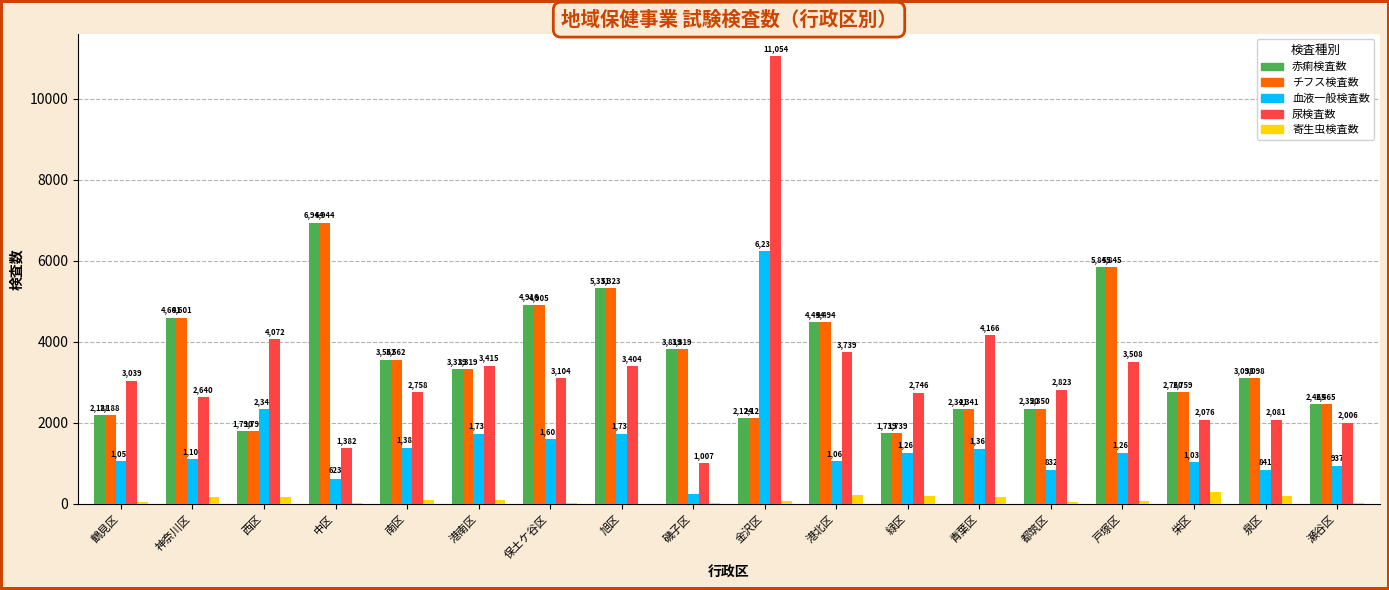

What is the difference between the 血液一般検査数 values at 鶴見区 and 西区?

1287